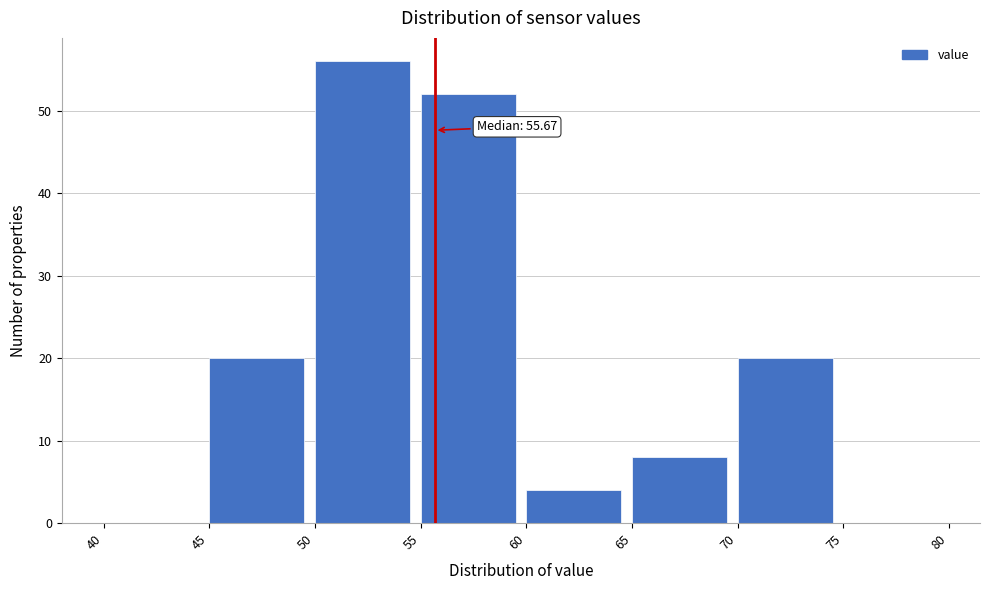

Which range on the x-axis has the tallest bar?

50 to 55